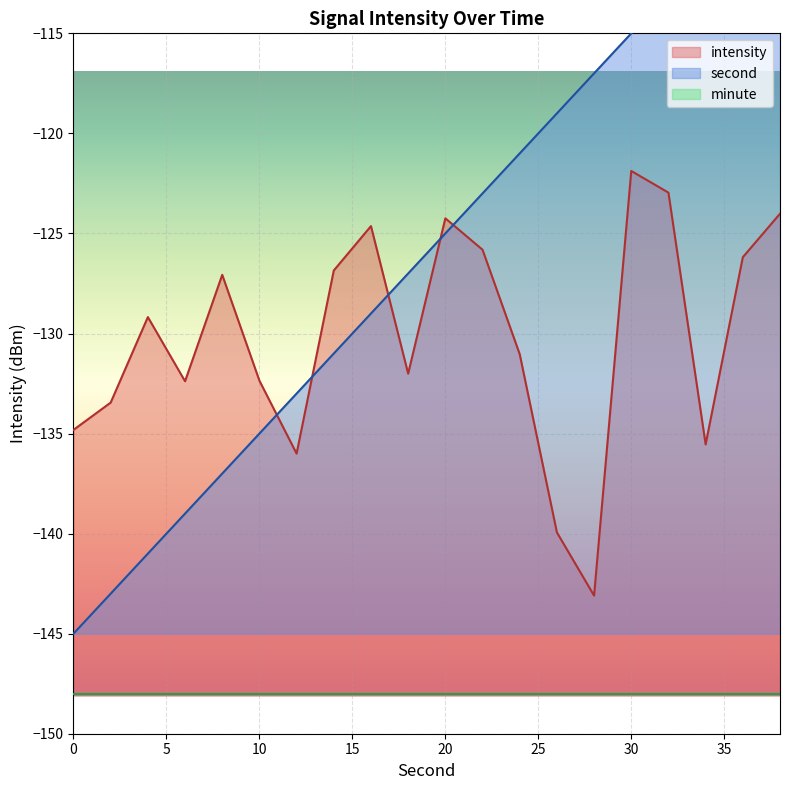

What value does the second series have at 10?

-135.0